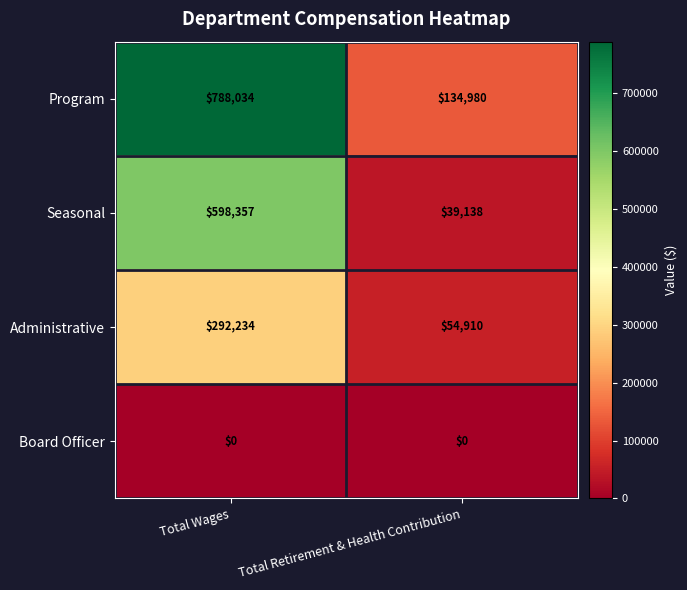

What is the difference between the highest and lowest values at Total Retirement & Health Contribution?

134980